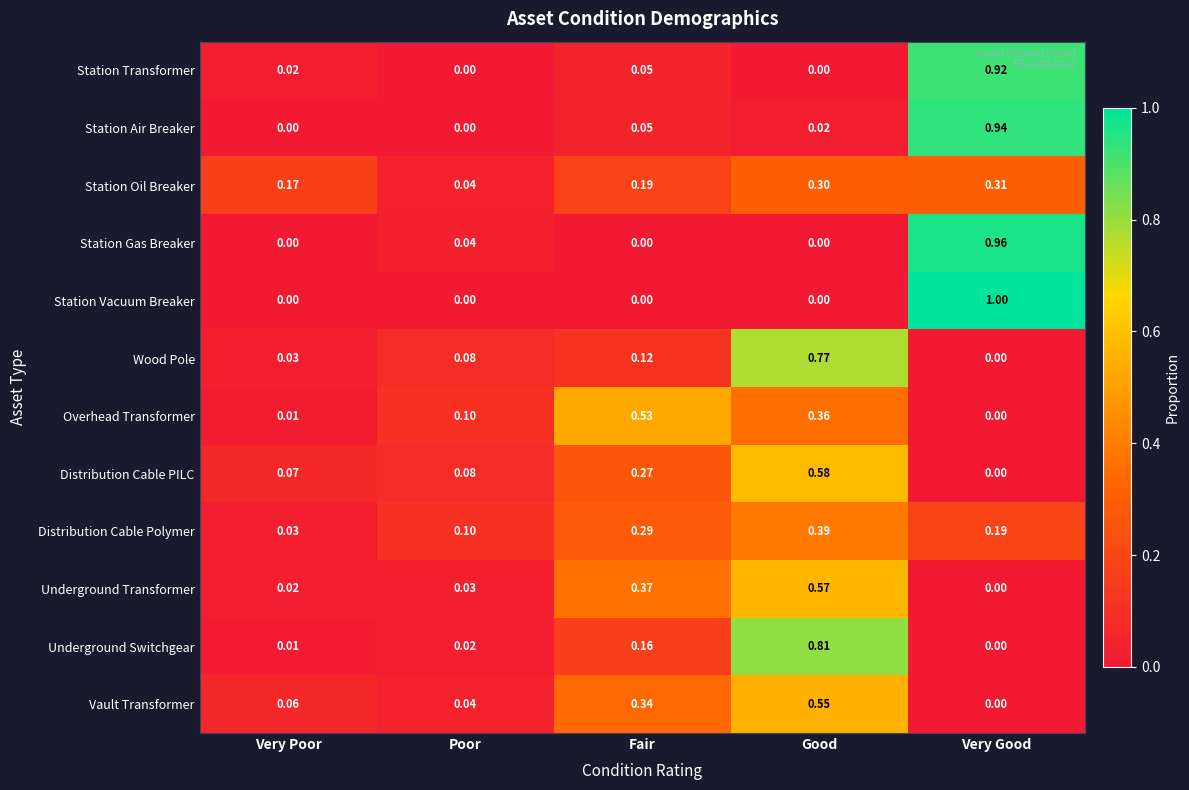

Which series has the widest spread of values?

Station Vacuum Breaker